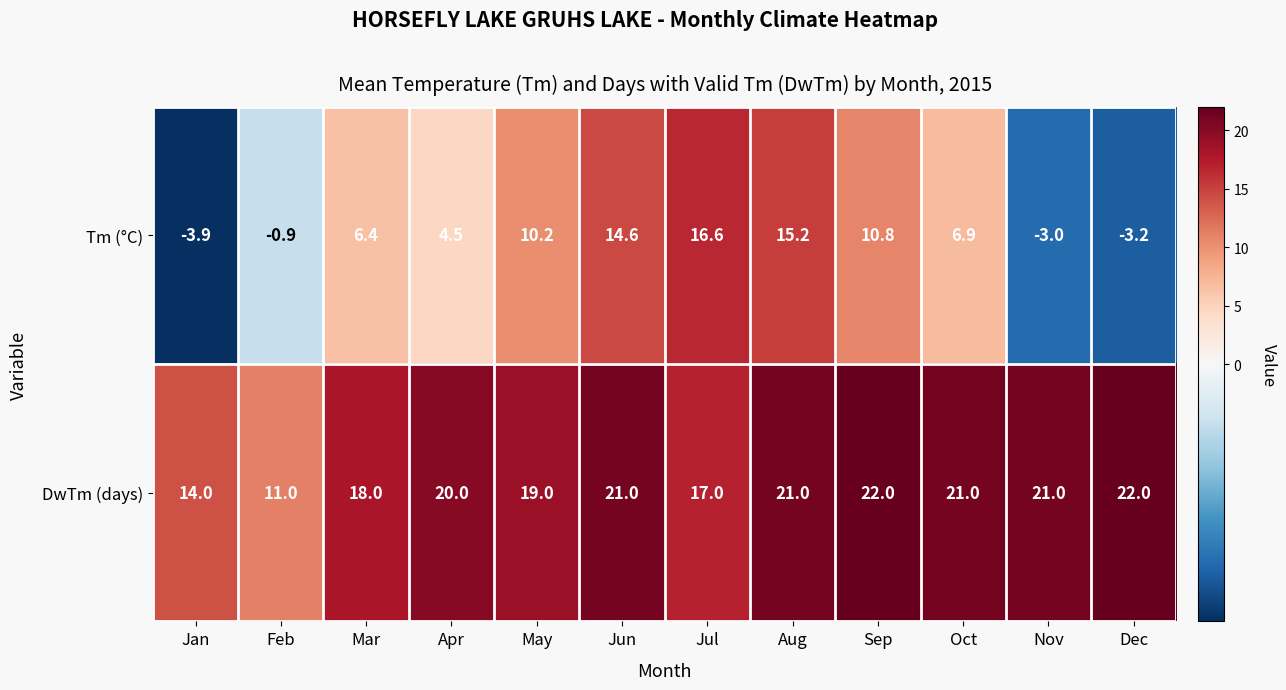

At which label is Tm (°C) closest to 6?

Mar